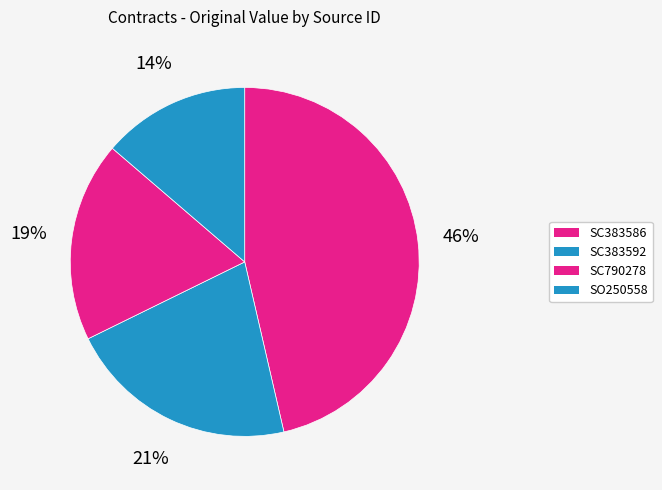

How many segments does this pie chart have?

4